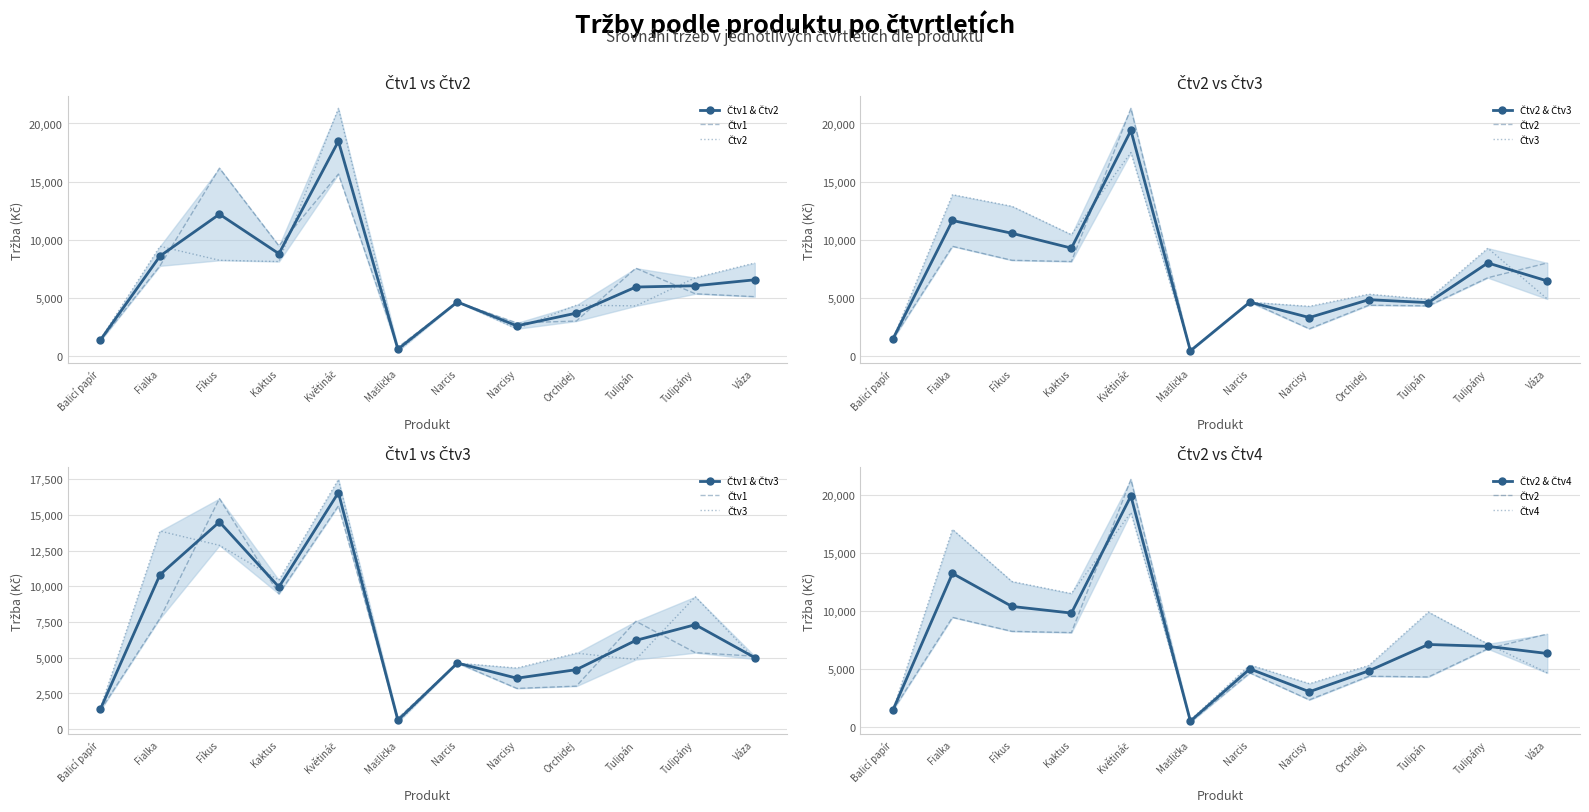

In Čtv4, how many points are lower than both neighbors (excluding endpoints)?

3